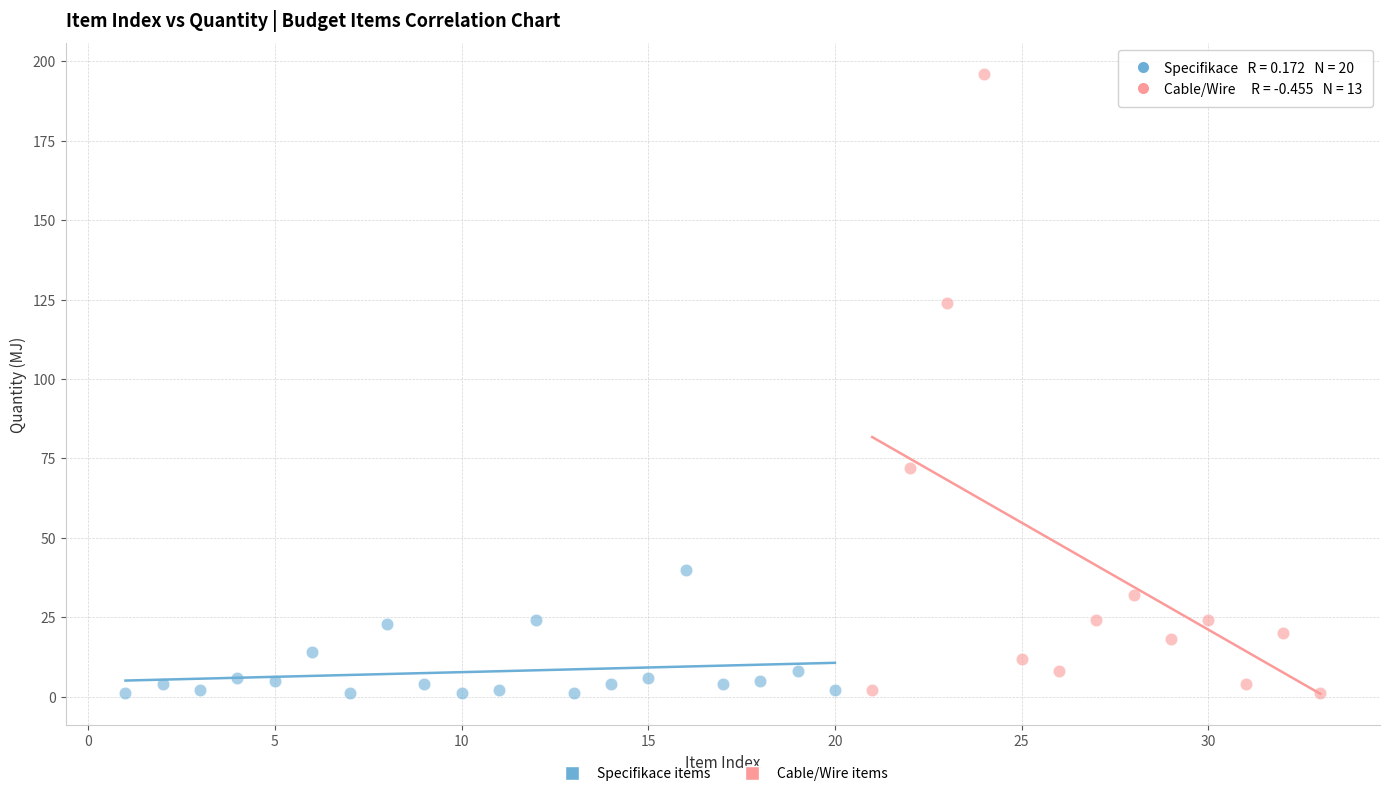

Which series contains the highest Y value?

Cable/Wire items